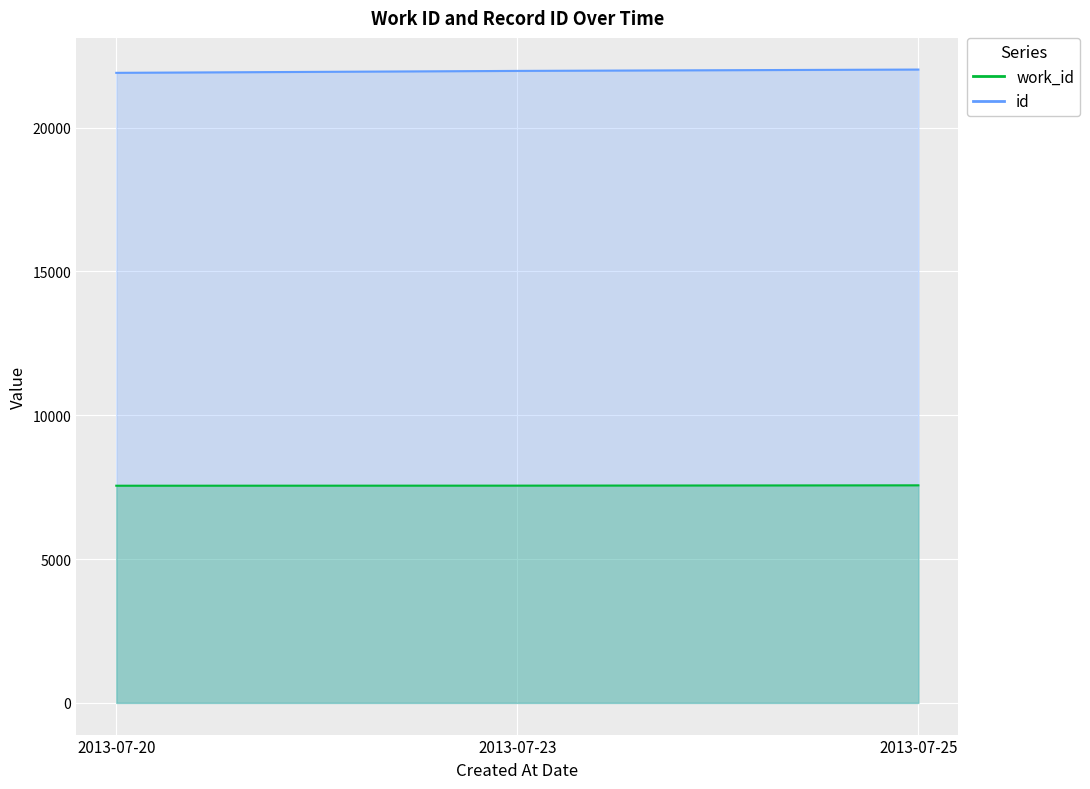

Is it true that the value at 2013-07-23 is 11959?

False